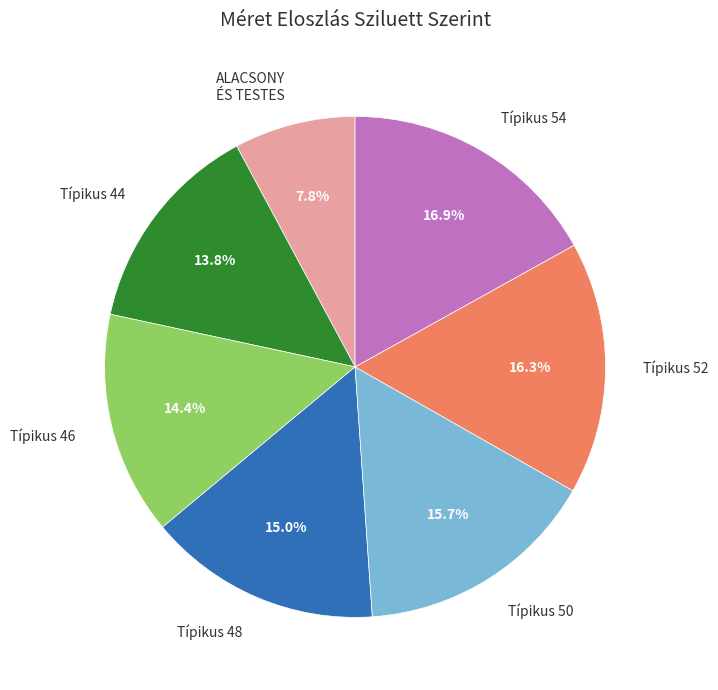

Does any single category account for the majority?

No